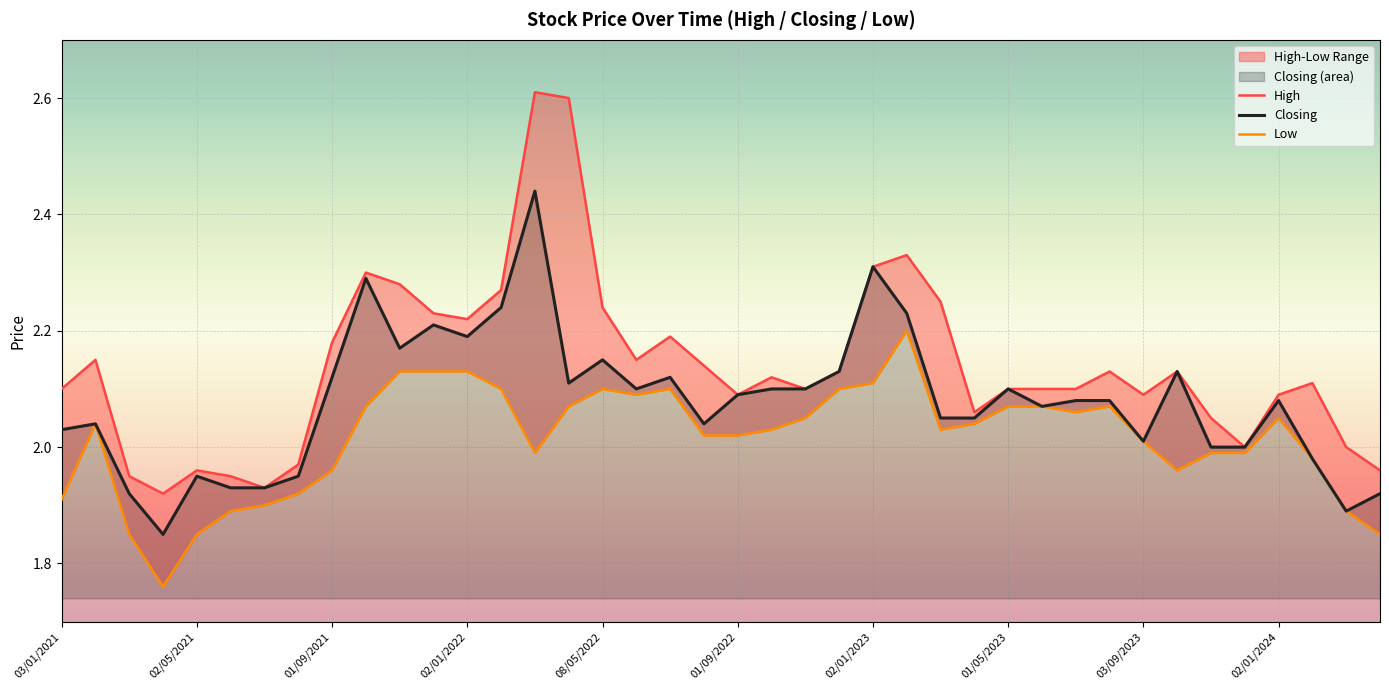

Rank the series by their maximum value, from lowest to highest.

Low, Closing, High